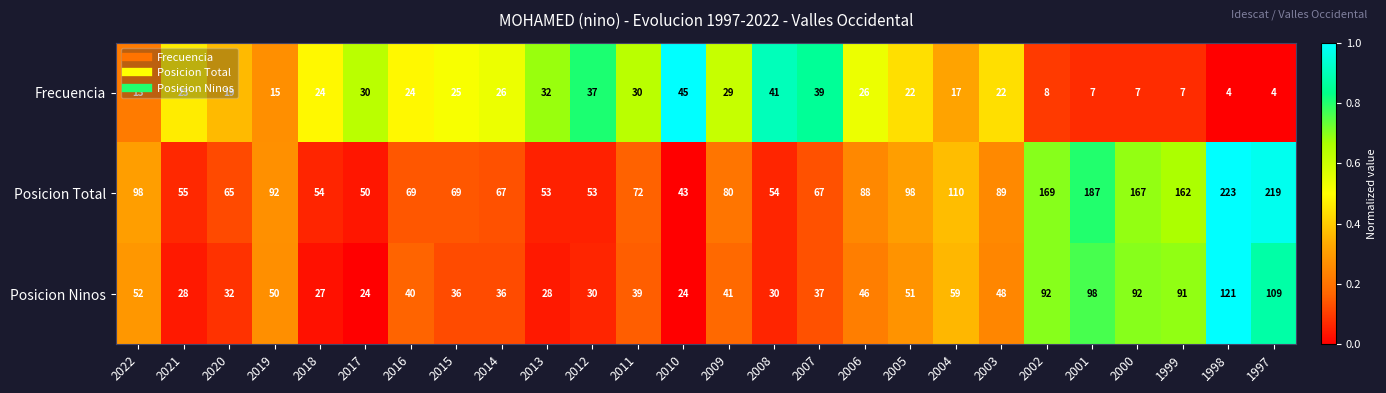

What is the difference between the Posicion Total values at 2000 and 2006?

79